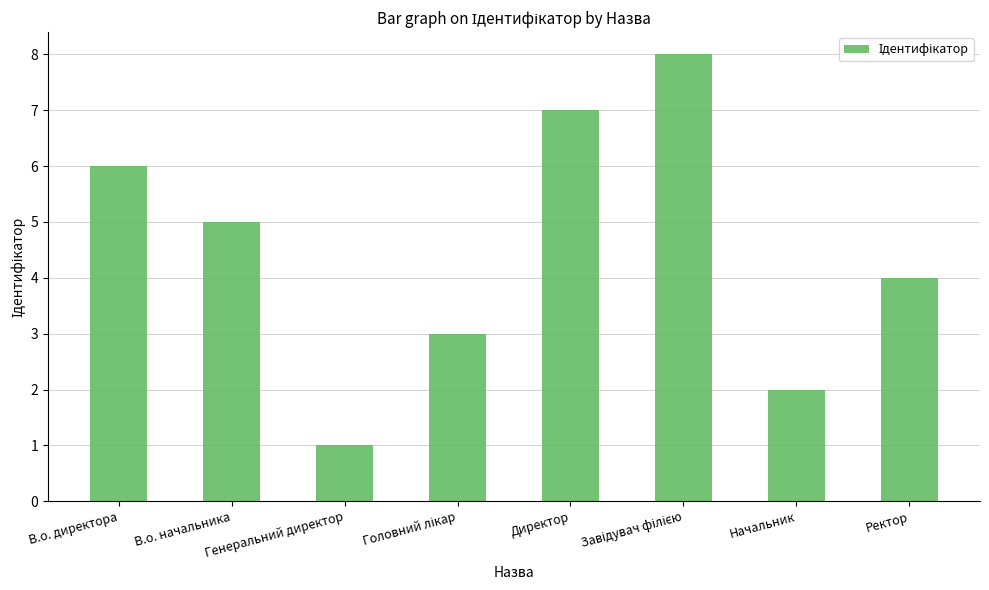

What is the minimum value shown in the chart?

1